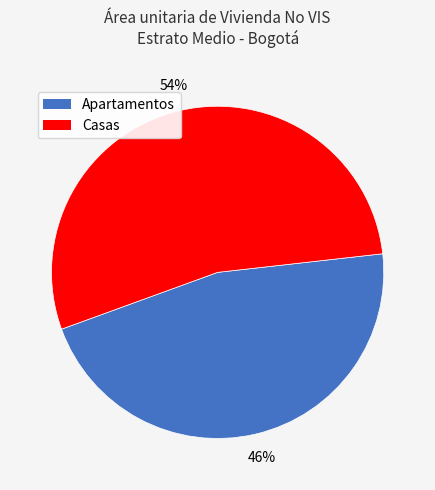

Rank the categories by value from highest to lowest.

Casas, Apartamentos